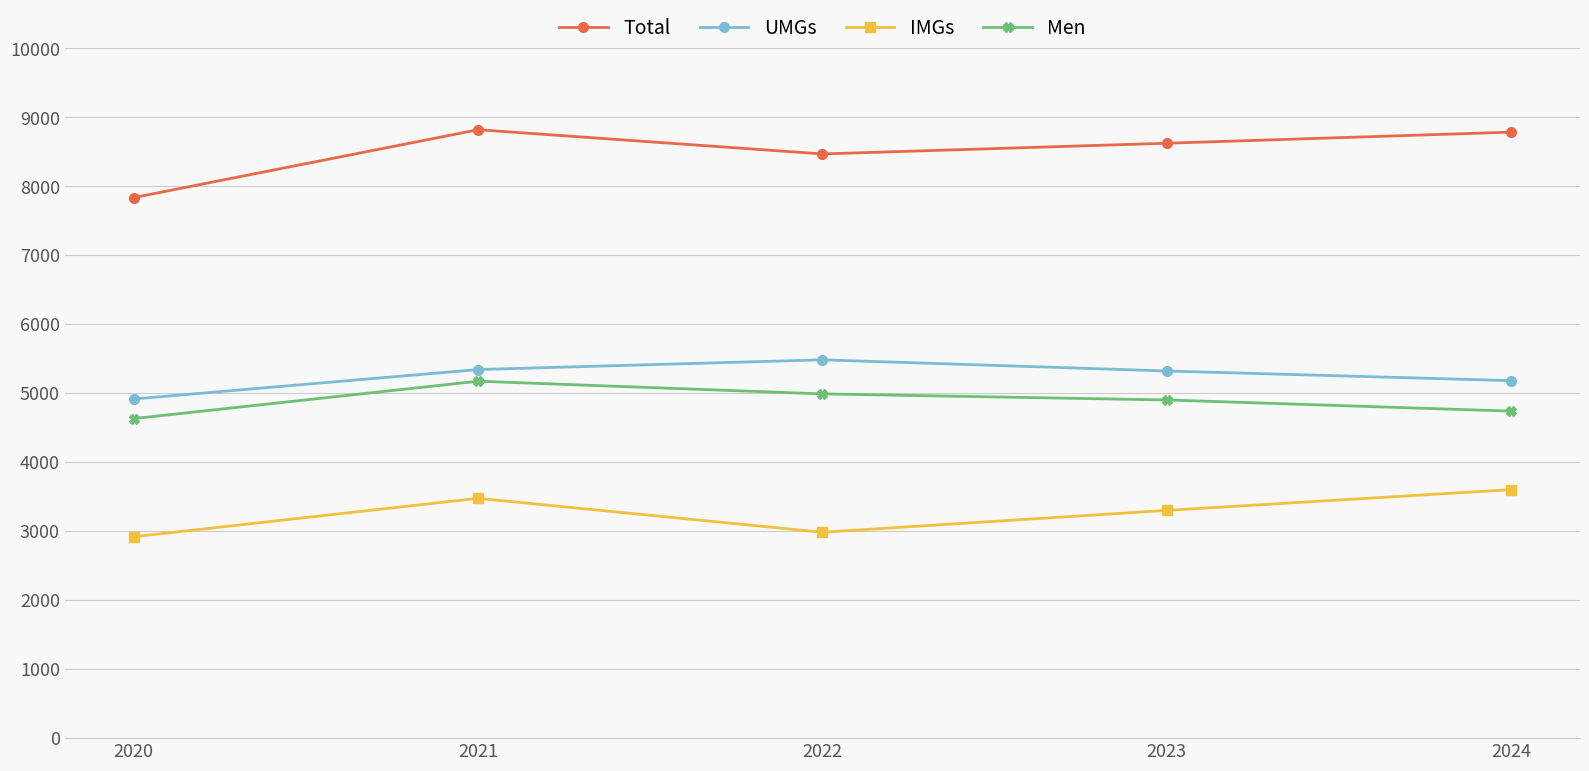

True or false: Men has more than 1 points higher than both neighbors.

False